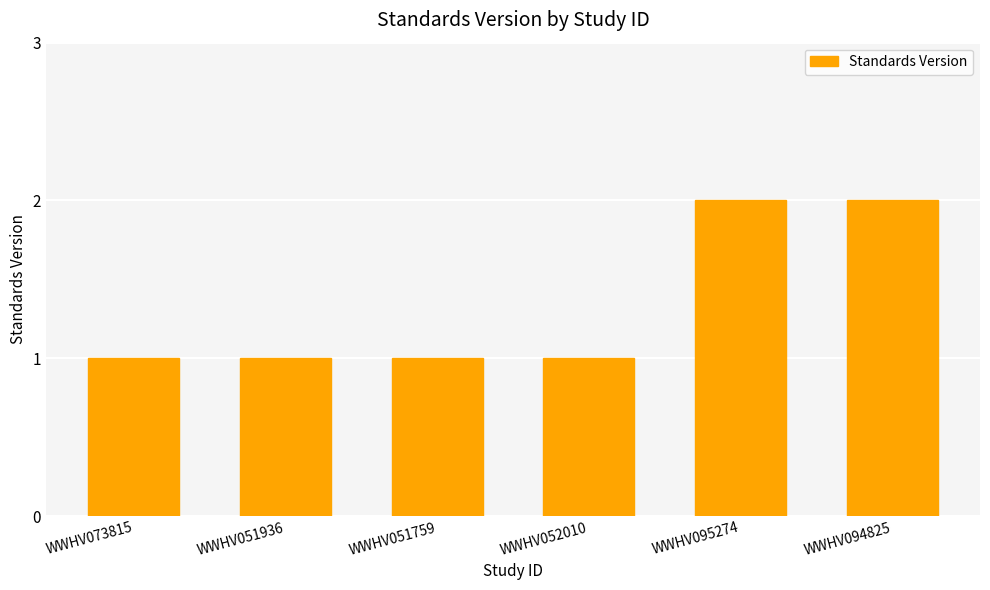

What is the label of the 1st bar from the right?

WWHV094825